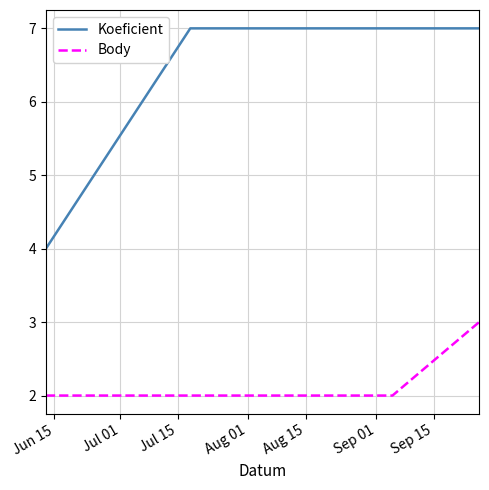

How many lines are shown in the chart?

2